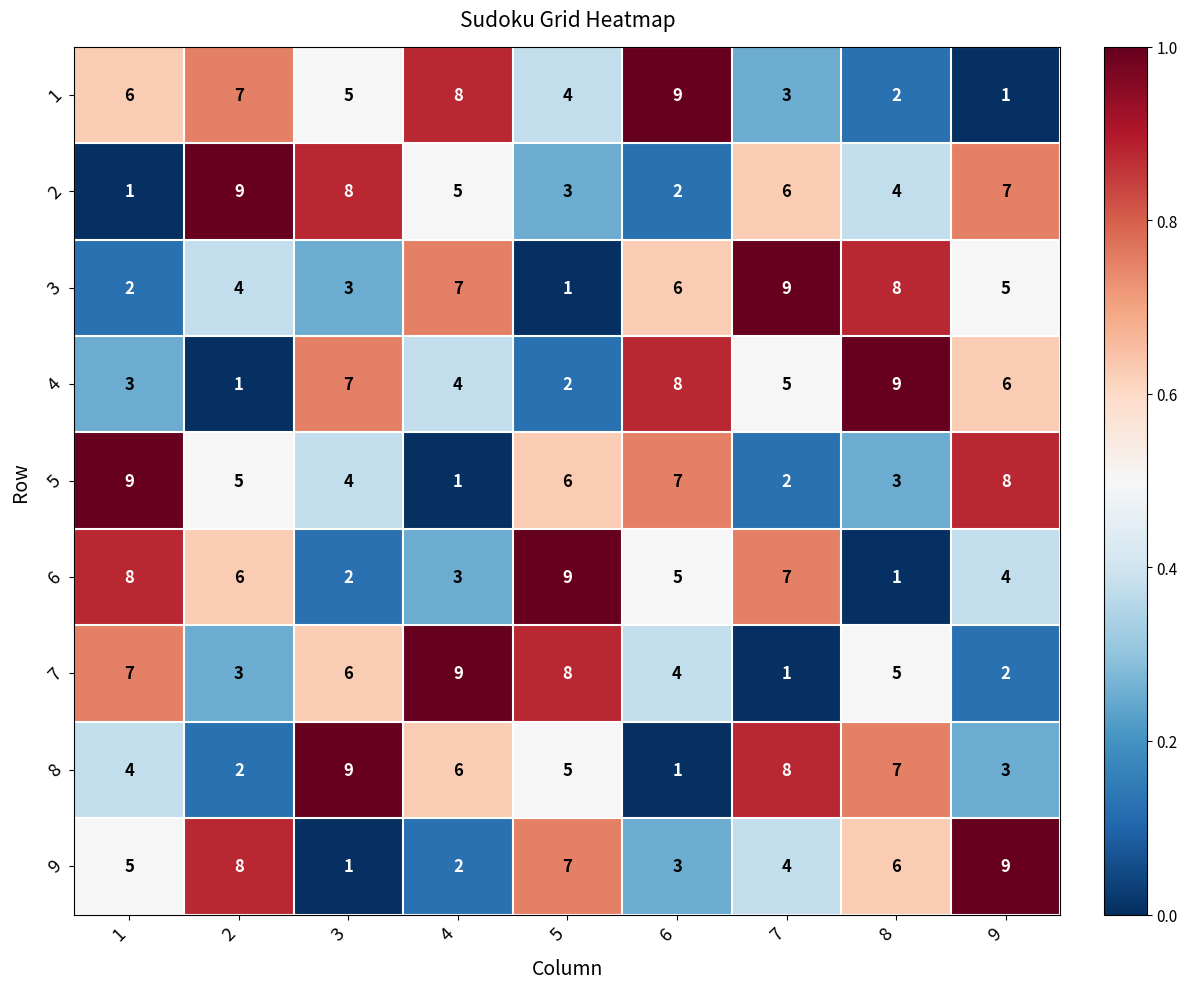

What is the total value across all series at 3?

45